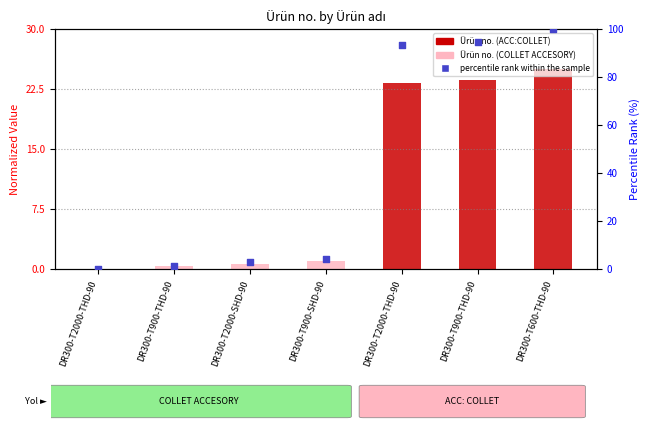

What is the total value across all series at DR300-T2000-SHD-90?

3.4